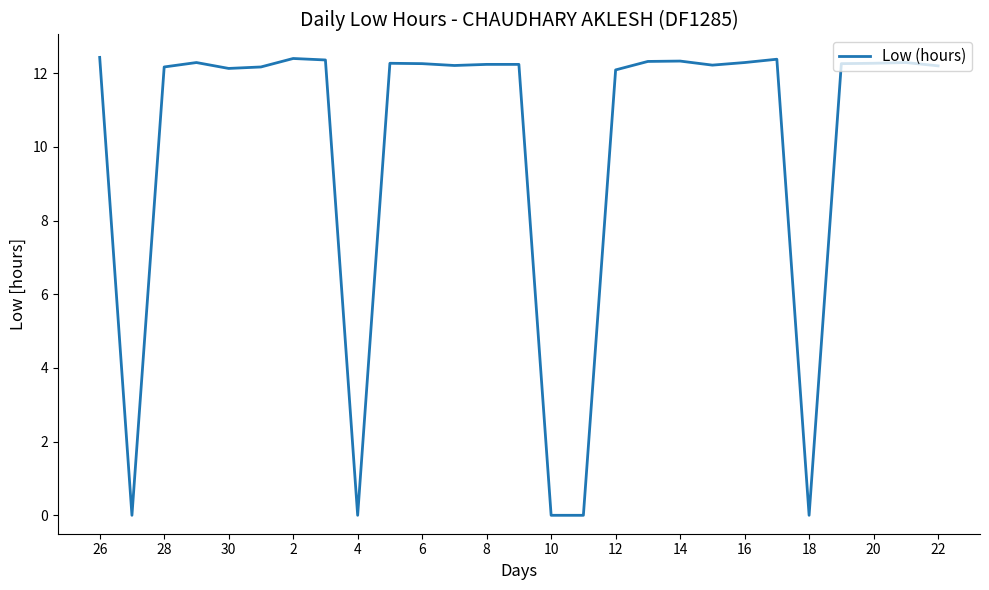

What is the greatest value displayed?

12.4